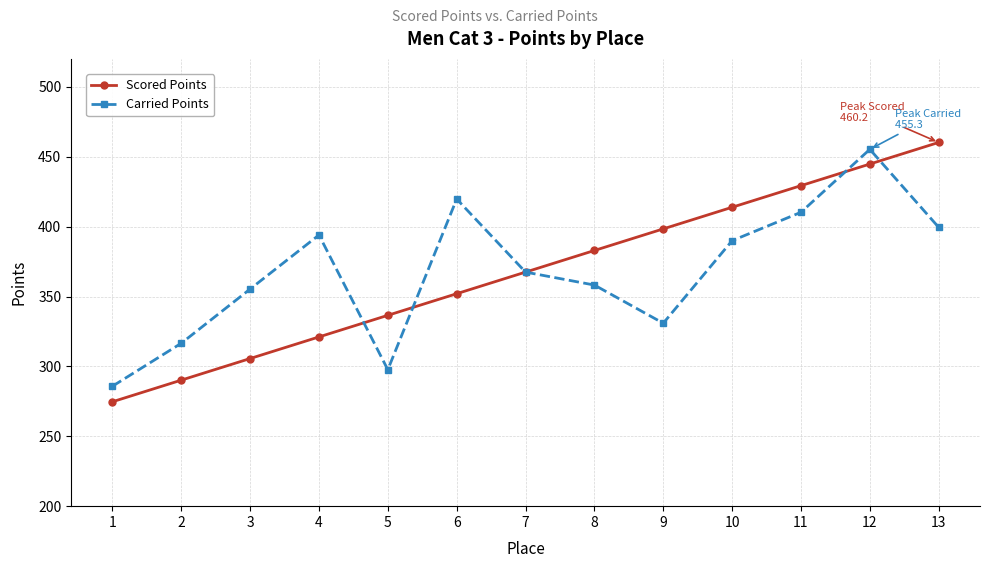

What value does the Scored Points series have at 6?

352.0